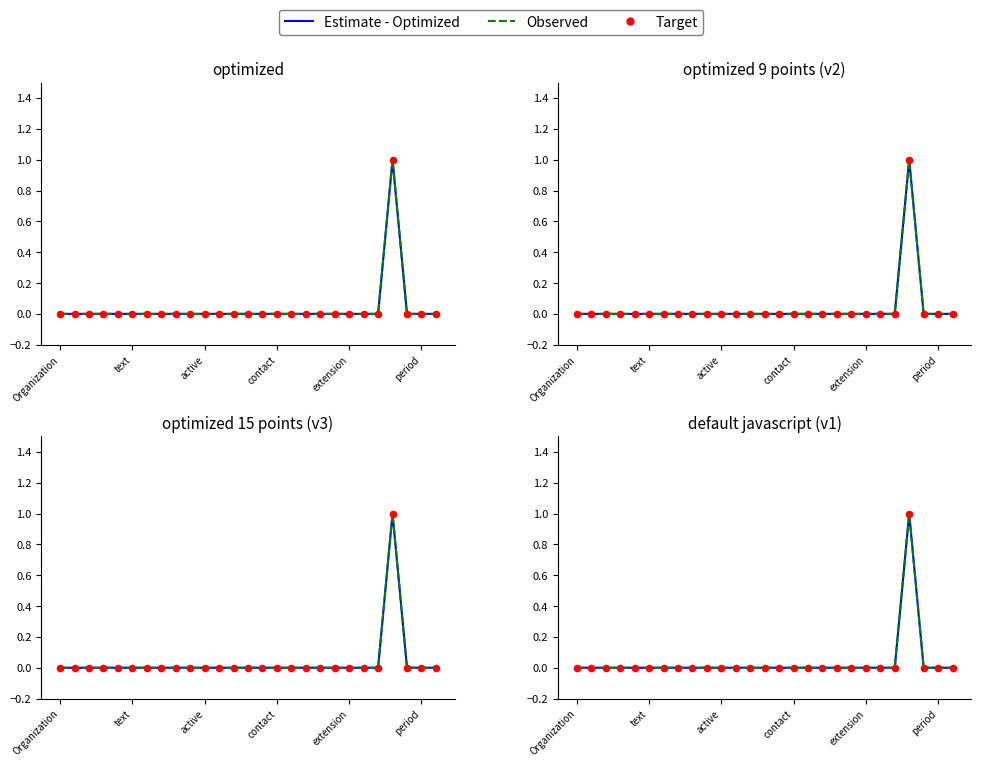

At which category is the sum across all series the highest?

23